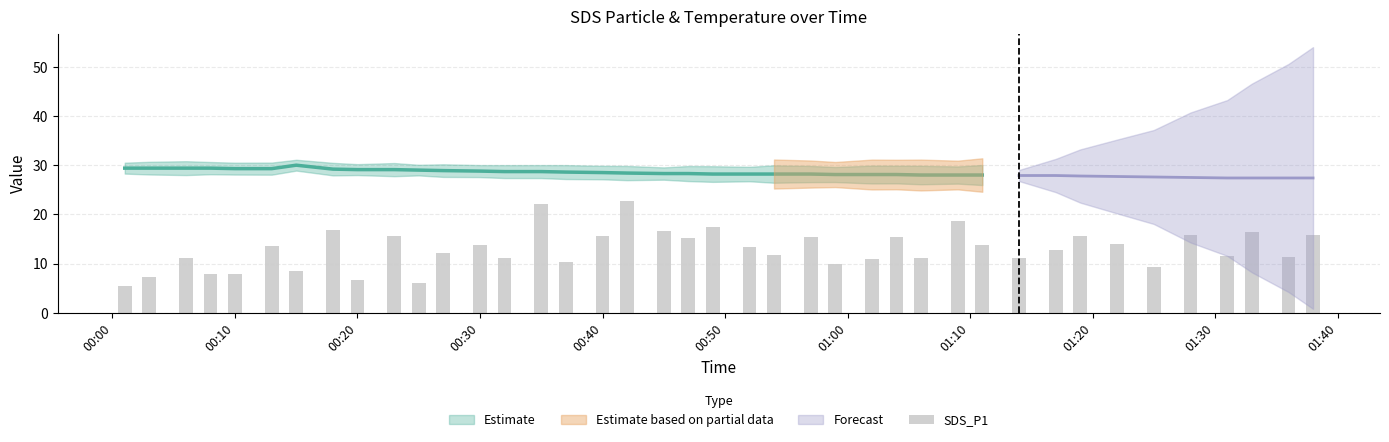

What is the average value?

12.9